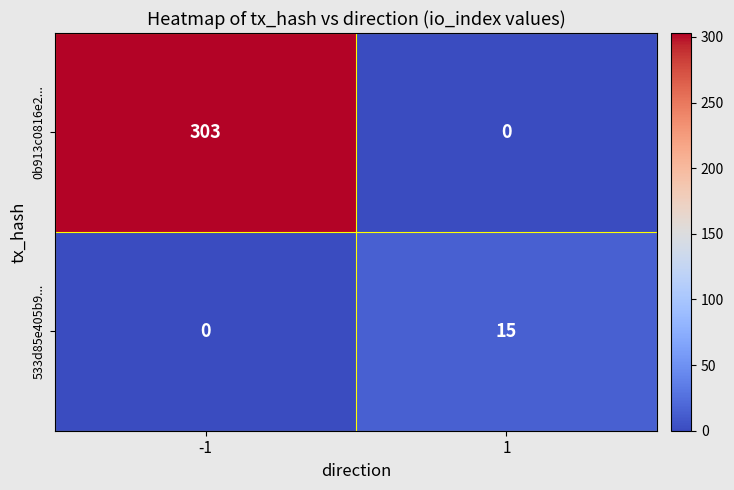

List the series in order of their overall mean, lowest first.

533d85e405b9..., 0b913c0816e2...